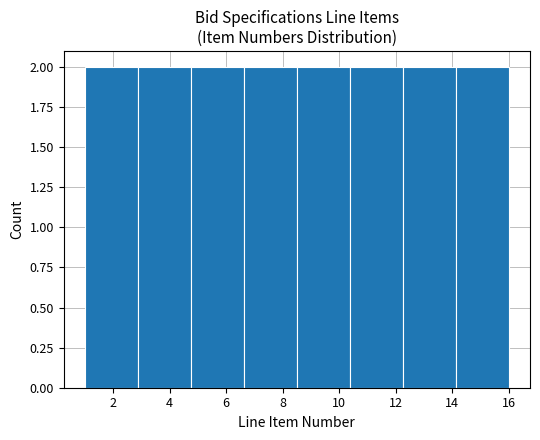

What is the height of the bar covering 2.8 to 4.8 on the x-axis? Neither the bar edges nor the heights are printed on the chart, so give them approximately, as read against the axes.

2